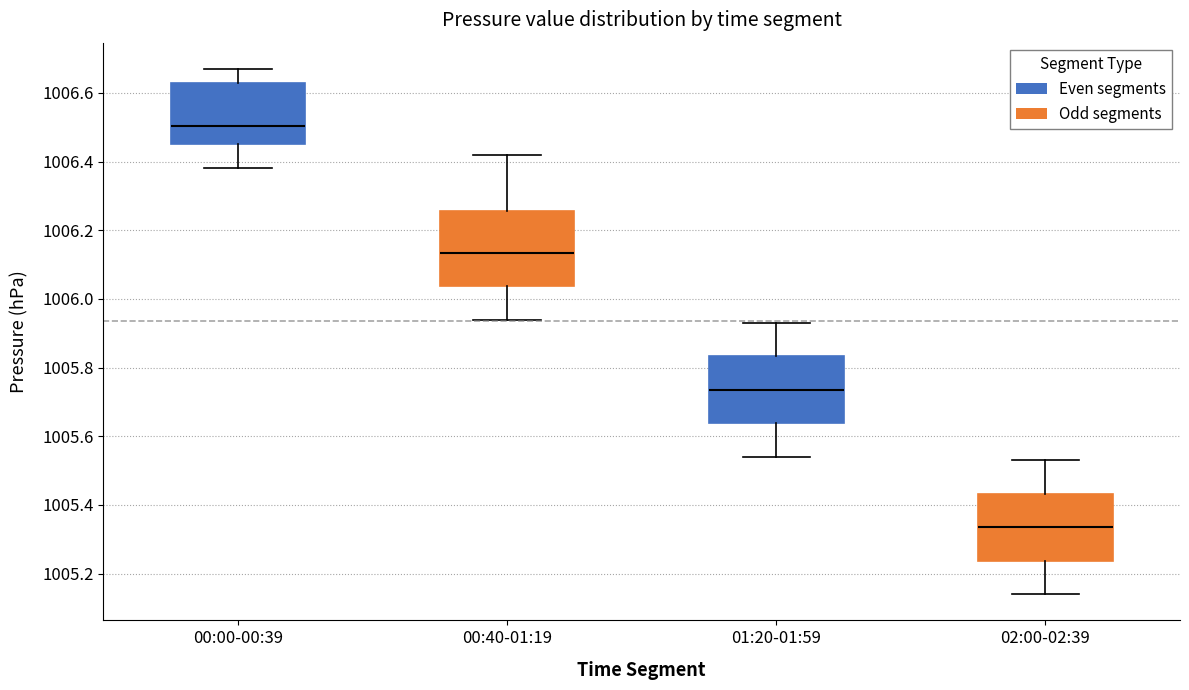

Reading left to right, transcribe this box plot: for each box, give where its median line is, the range the box spans, and where its two whiskers end, as read against the y-axis. The values are not printed on the chart, so give them approximately, as read against the axis.

00:00-00:39: median 1006.50, box 1006.46 to 1006.64, whiskers 1006.38 to 1006.68
00:40-01:19: median 1006.14, box 1006.04 to 1006.26, whiskers 1005.94 to 1006.42
01:20-01:59: median 1005.74, box 1005.64 to 1005.84, whiskers 1005.54 to 1005.94
02:00-02:39: median 1005.34, box 1005.24 to 1005.44, whiskers 1005.14 to 1005.54